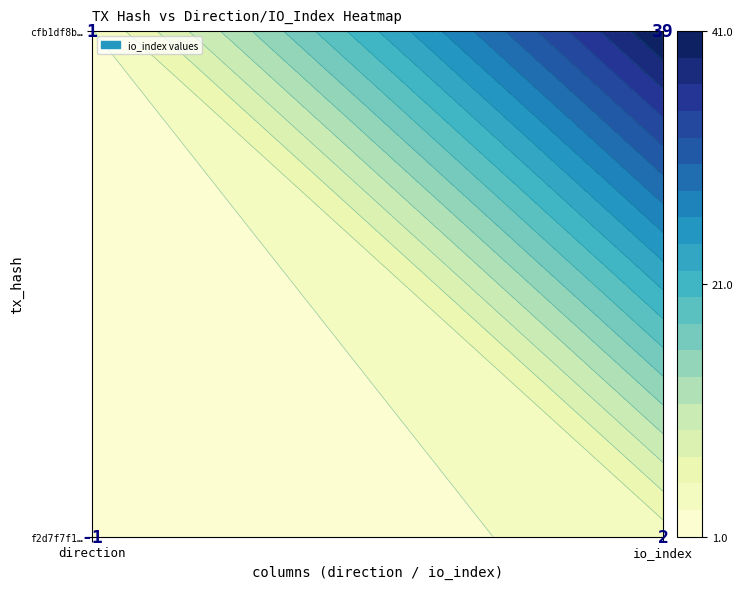

List the series in order of their peak value, highest first.

cfb1df8be6215801036b093c341eb2105b70f3b, f2d7f7f1aed824d45c194377e8647d66e1ae9a6